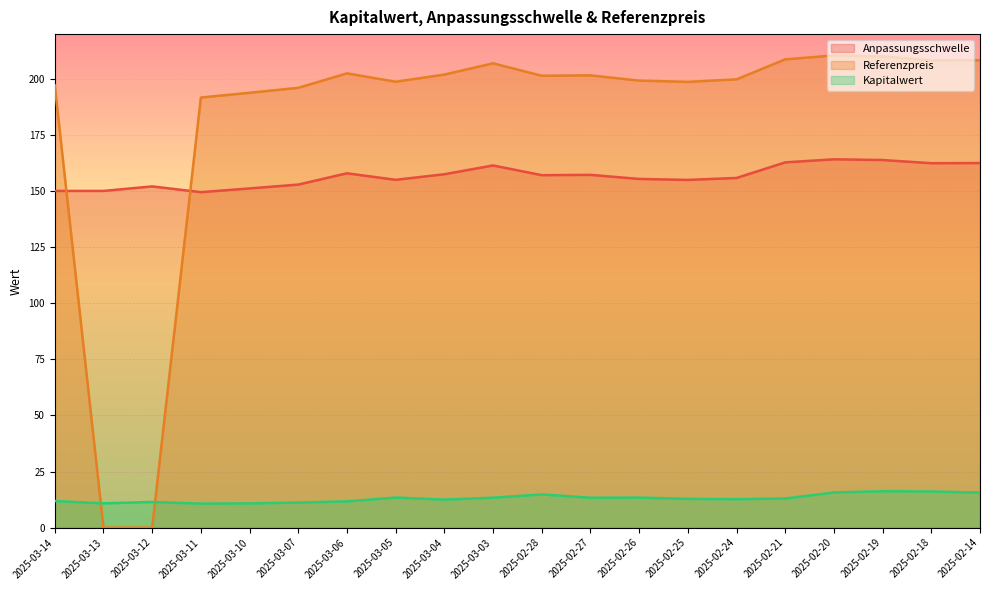

How many positive values does the Referenzpreis series have?

18